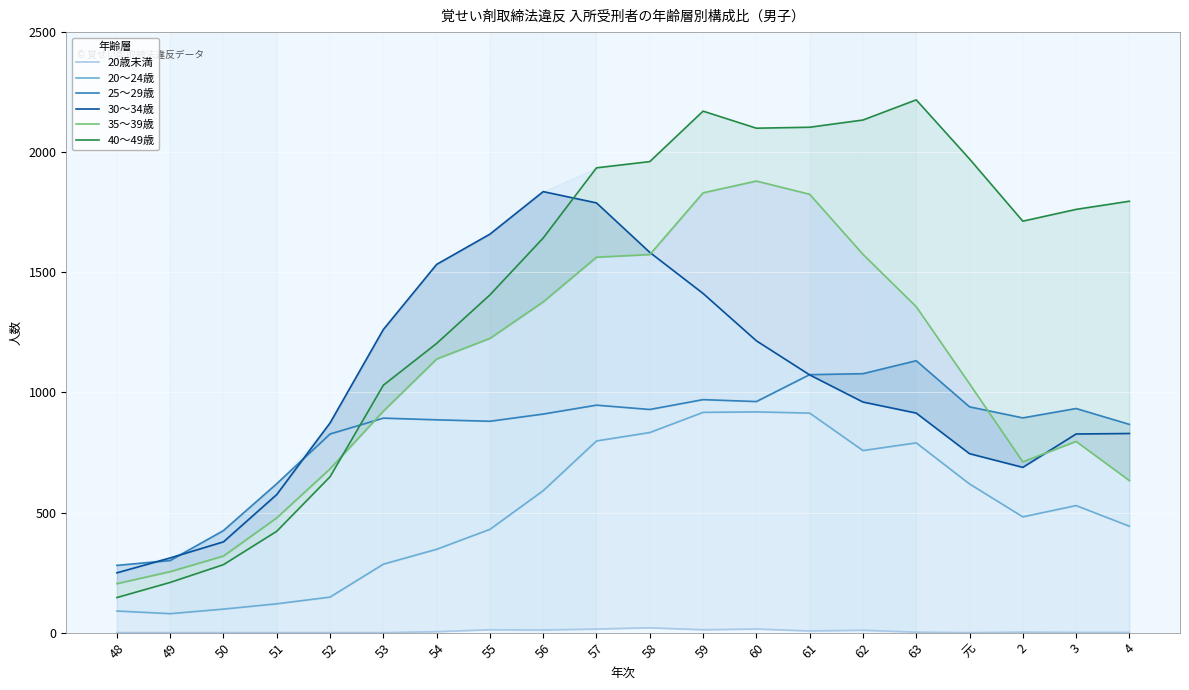

At how many categories does at least one series exceed 1558?

13